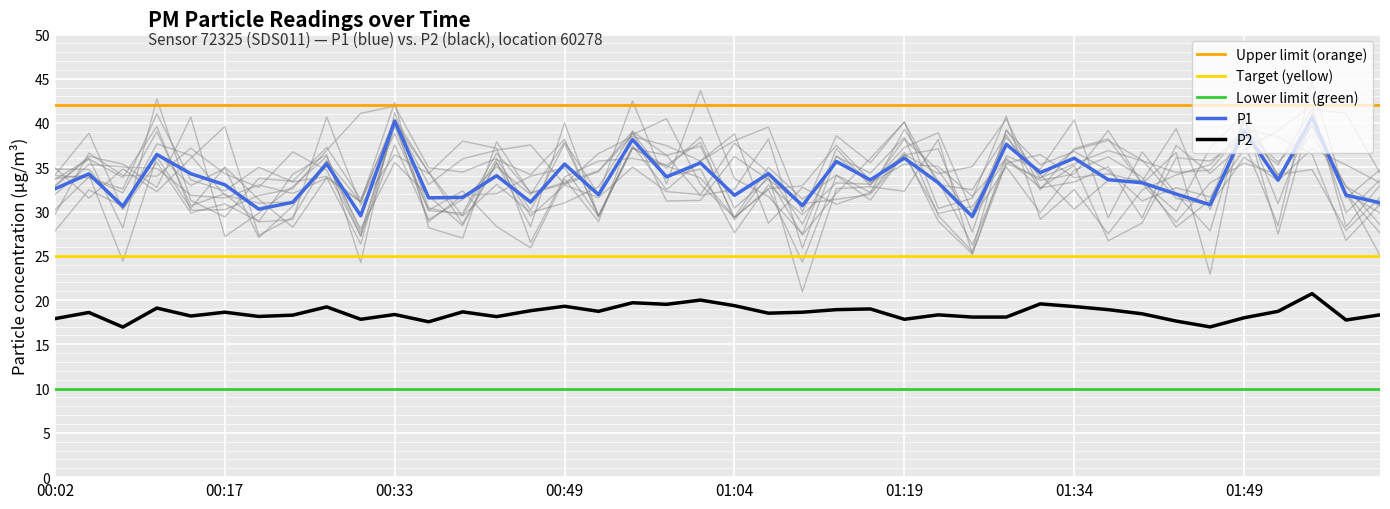

What position from the right is 00:11?

37